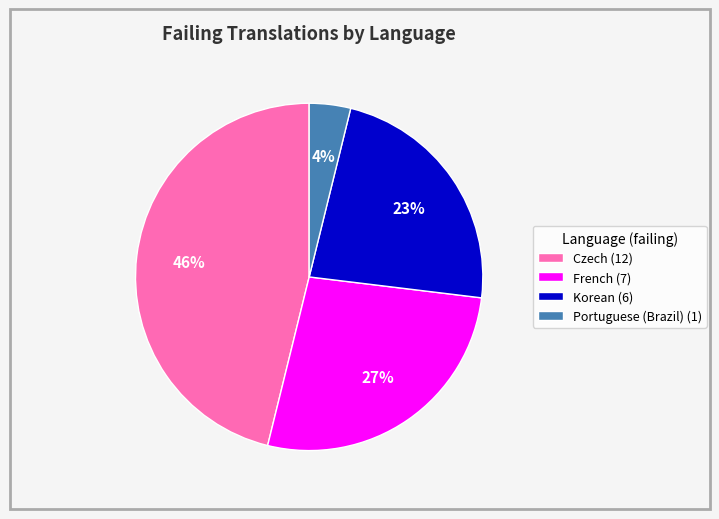

Is the sum of Portuguese (Brazil) (1) and French (7) greater than half?

No